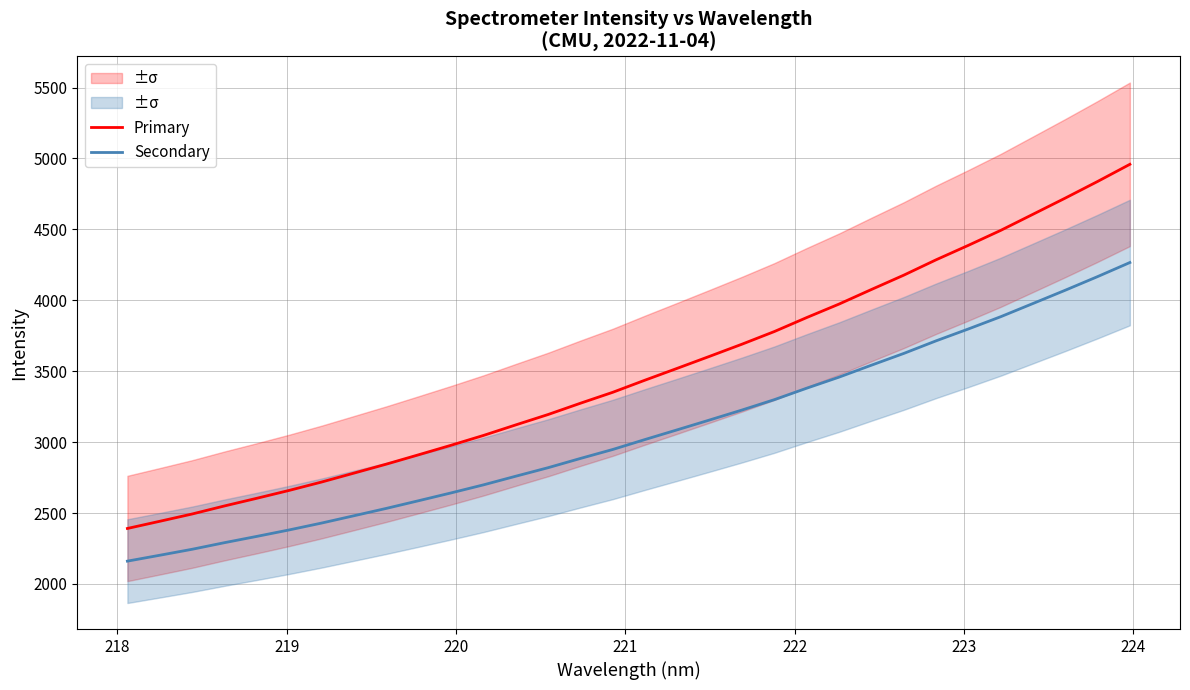

What is the maximum value for Primary?

4958.8